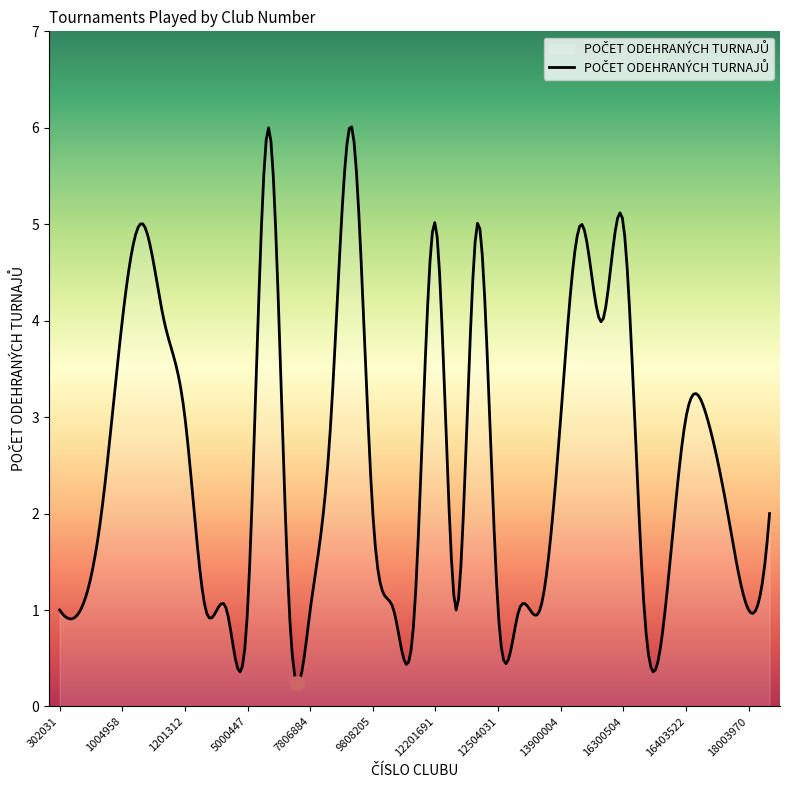

What is the difference between the maximum and minimum values?

5.8